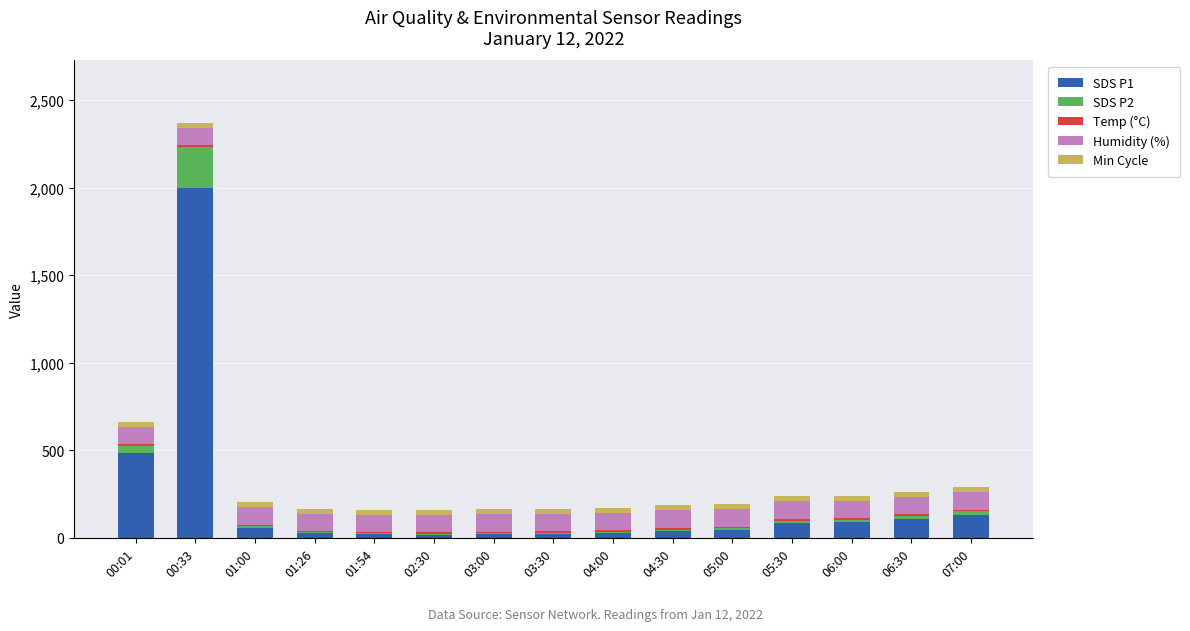

At which category is the sum across all series the highest?

00:33